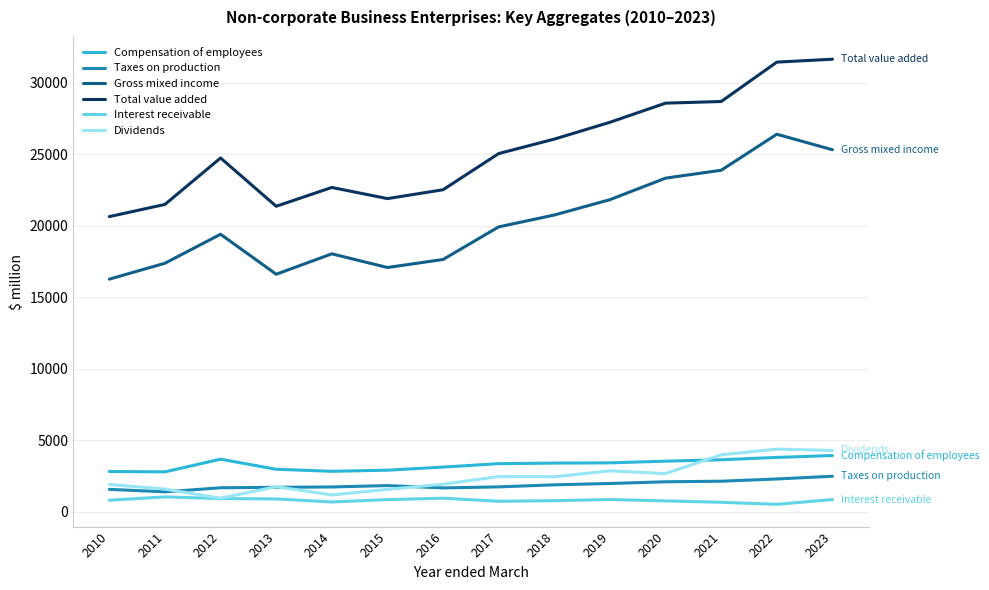

What is the total value across all series at 2013?

45341